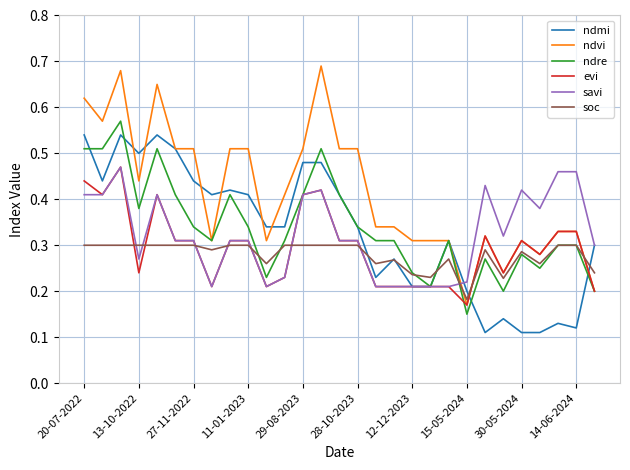

Which series ends up on top after the final intersection of ndvi and soc?

soc